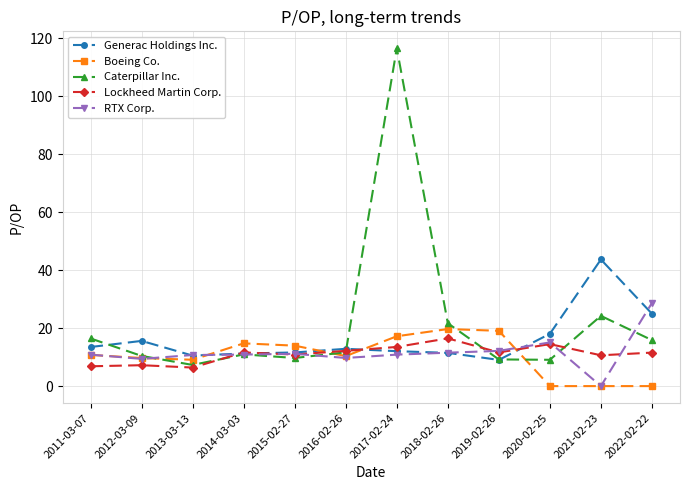

What is the value of the Lockheed Martin Corp. point at the 2nd from the left?

7.2